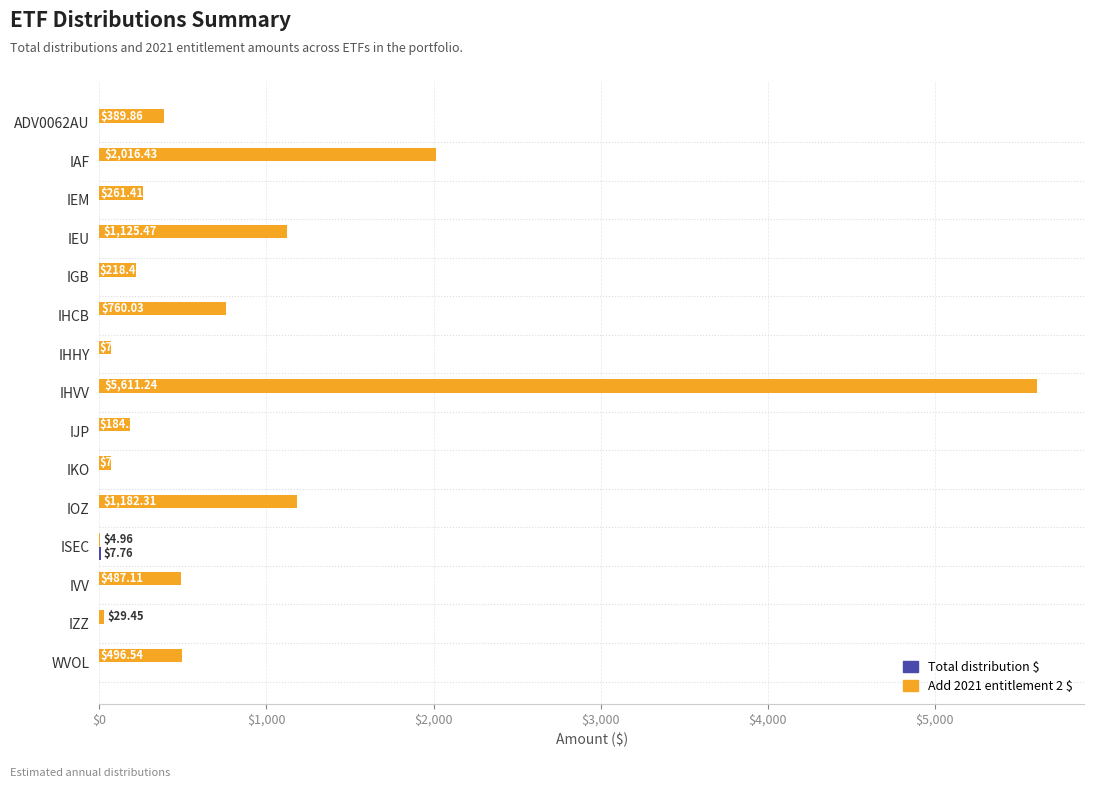

Which category has the highest value in the Add 2021 entitlement 2 $ series?

IHVV